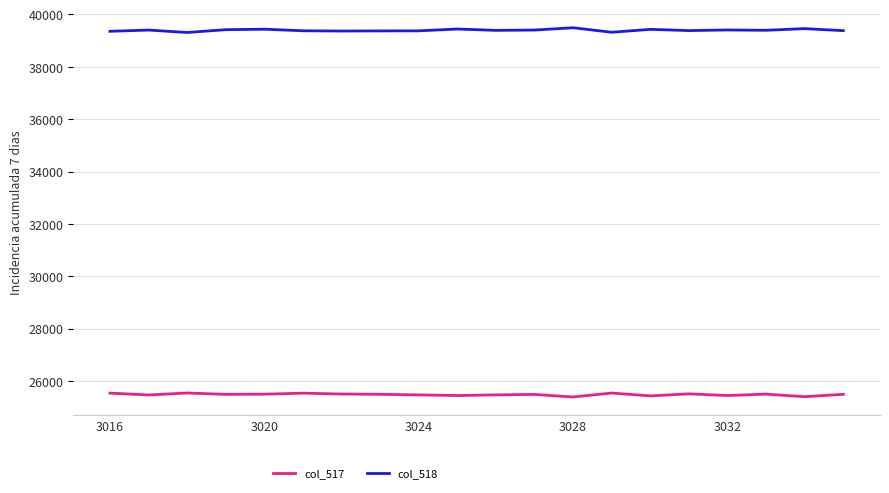

How many lines are shown in the chart?

2